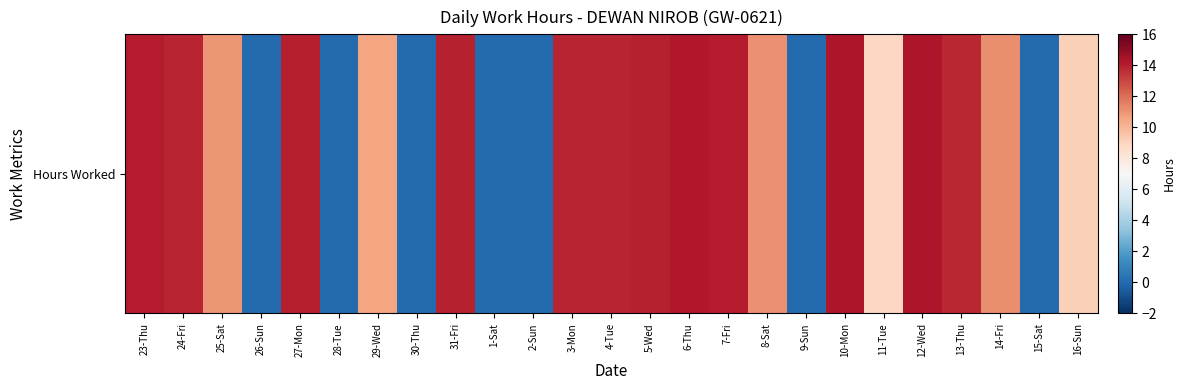

Which label corresponds to the smallest value in the chart?

26-Sun